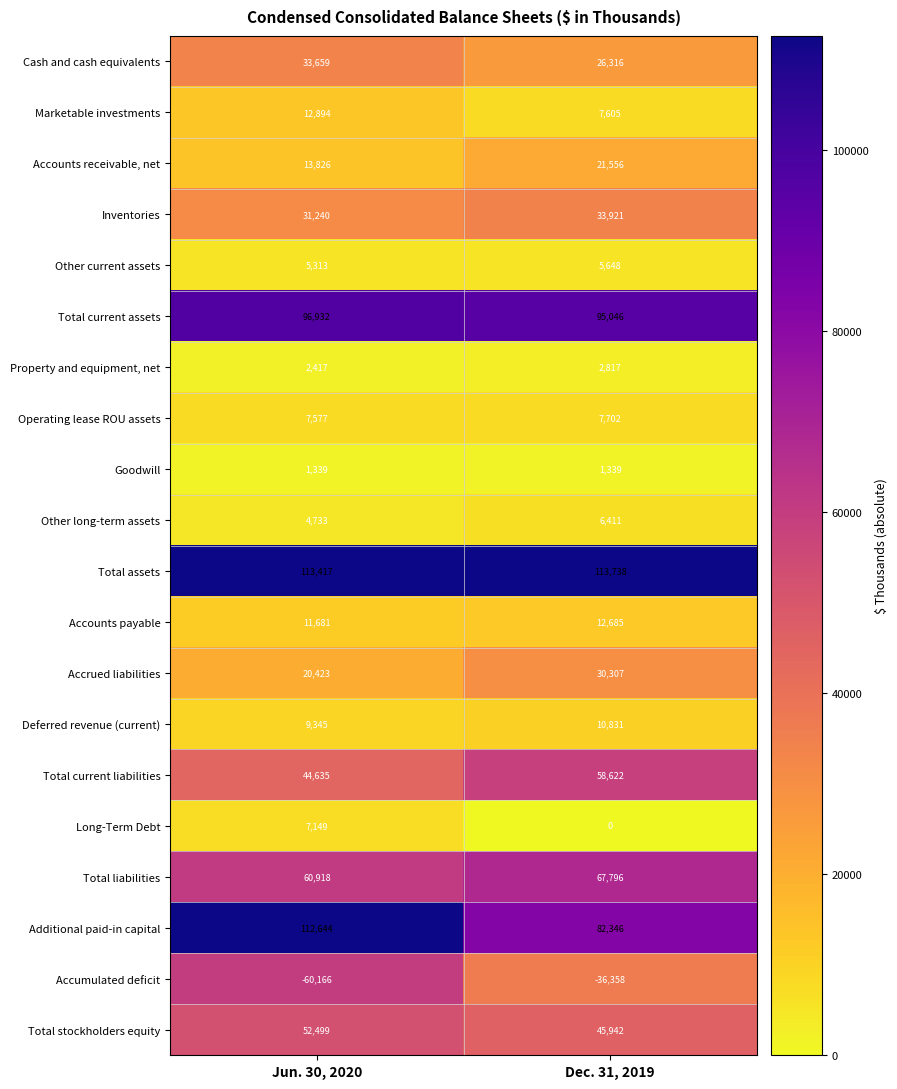

At which label is Total stockholders equity closest to 49220?

Dec. 31, 2019